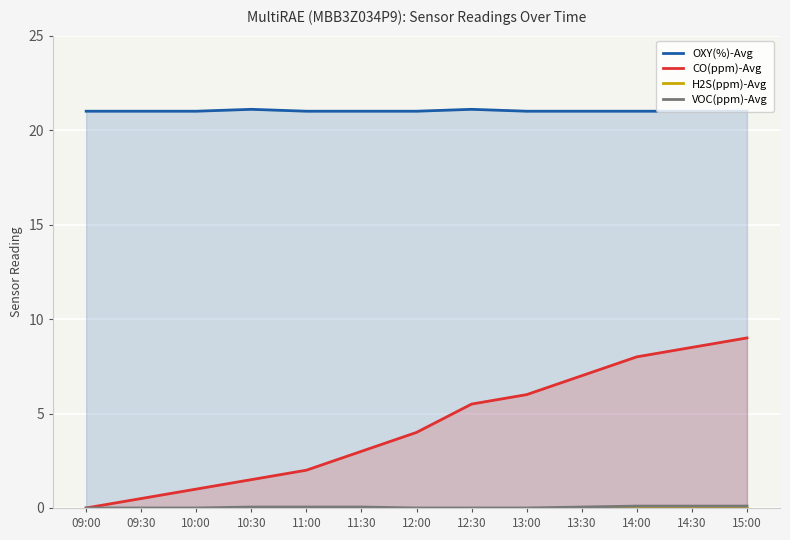

Which category has the highest value across all series?

10:30